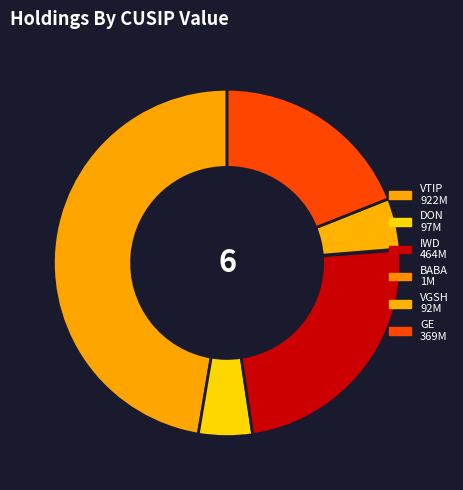

How many segments does this pie chart have?

6